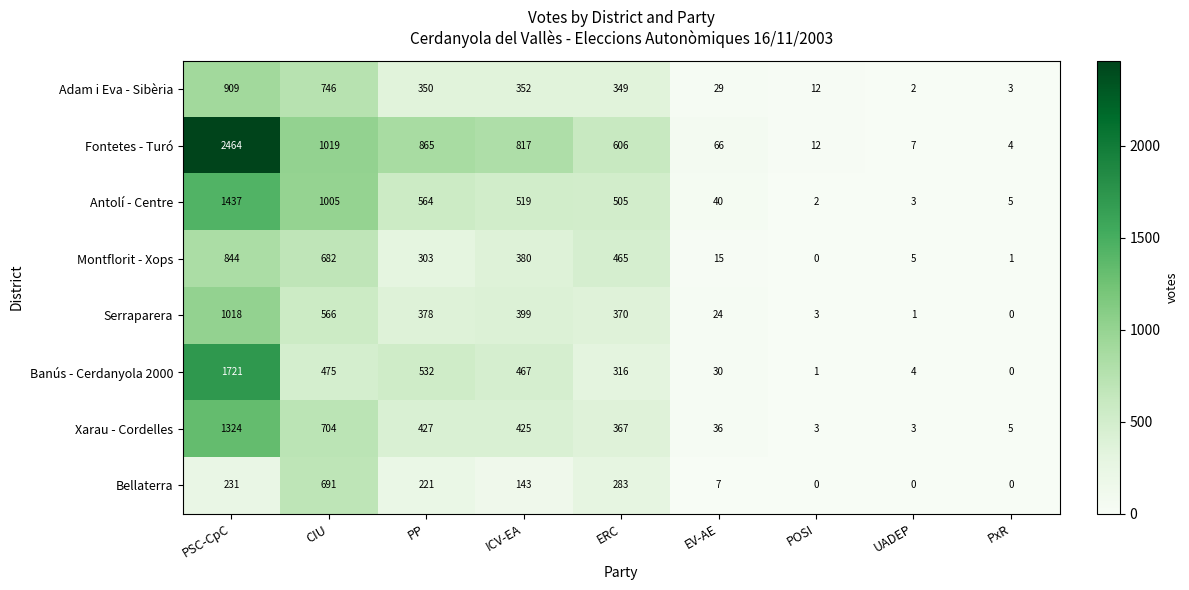

What is the sum of the Xarau - Cordelles values at POSI and UADEP?

6